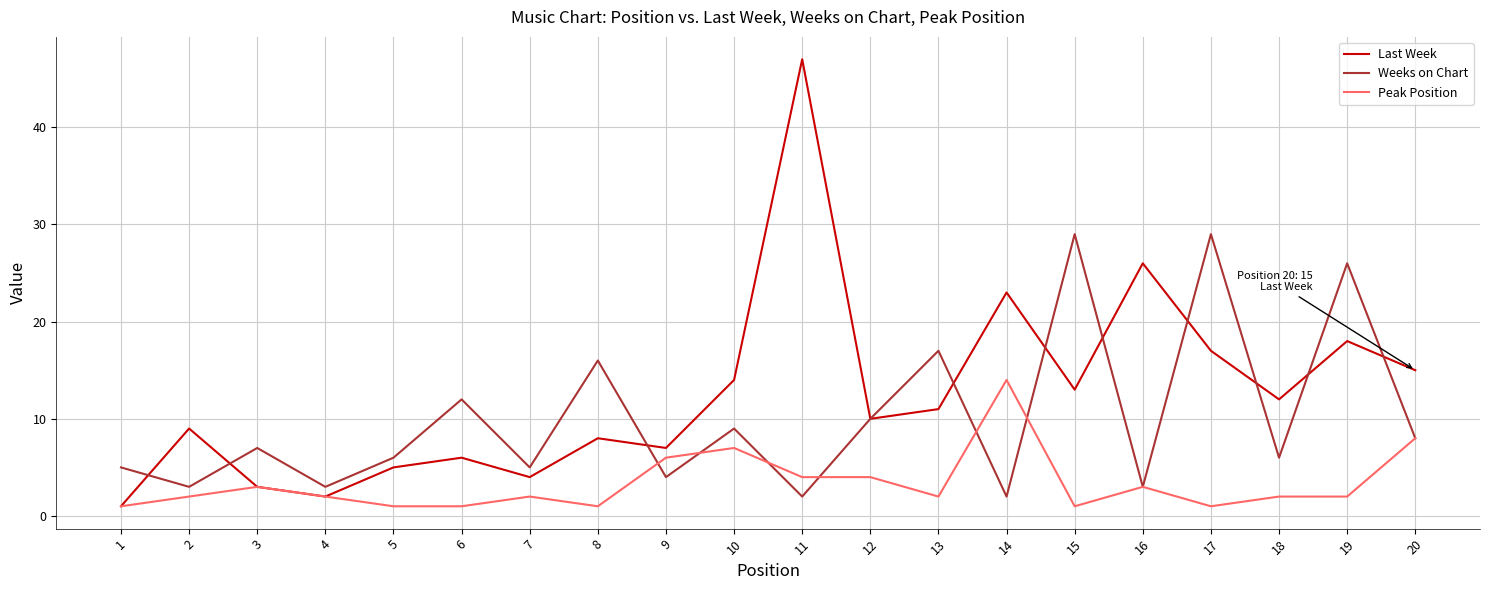

Is it true that Last Week equals 1 at 3?

False